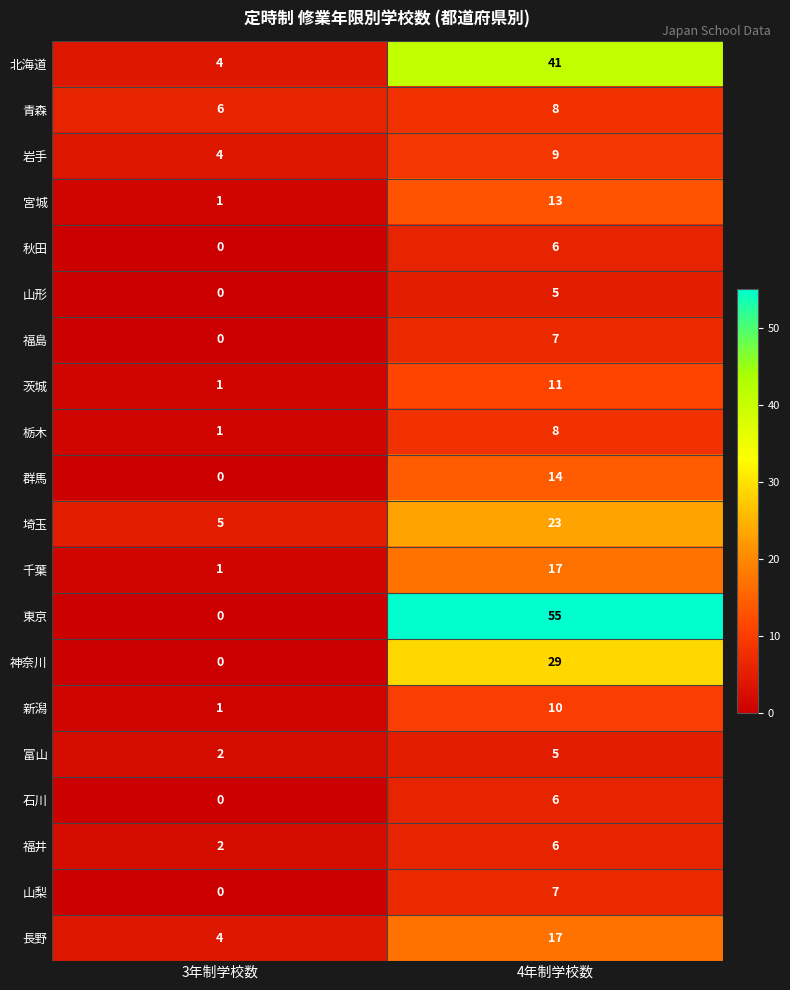

The 群馬 series shows 0 at 3年制学校数. True or false?

True